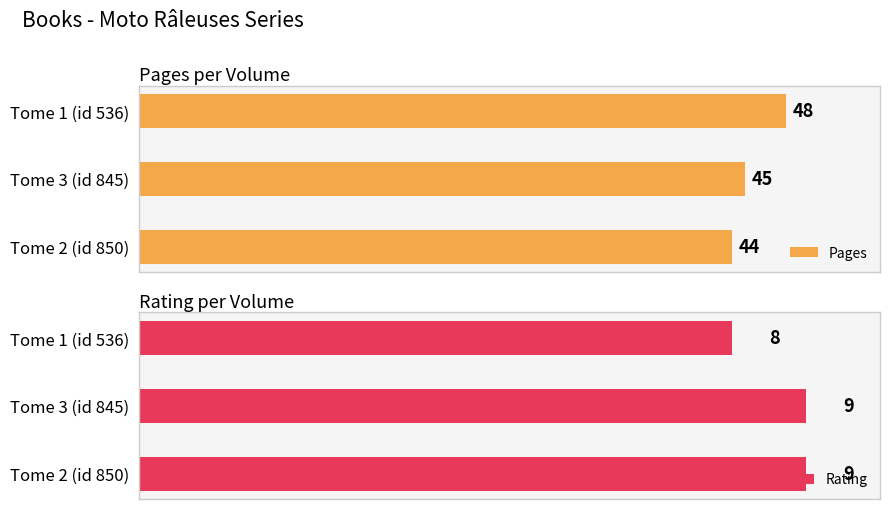

Which series changed the most between 0 and 2?

Pages